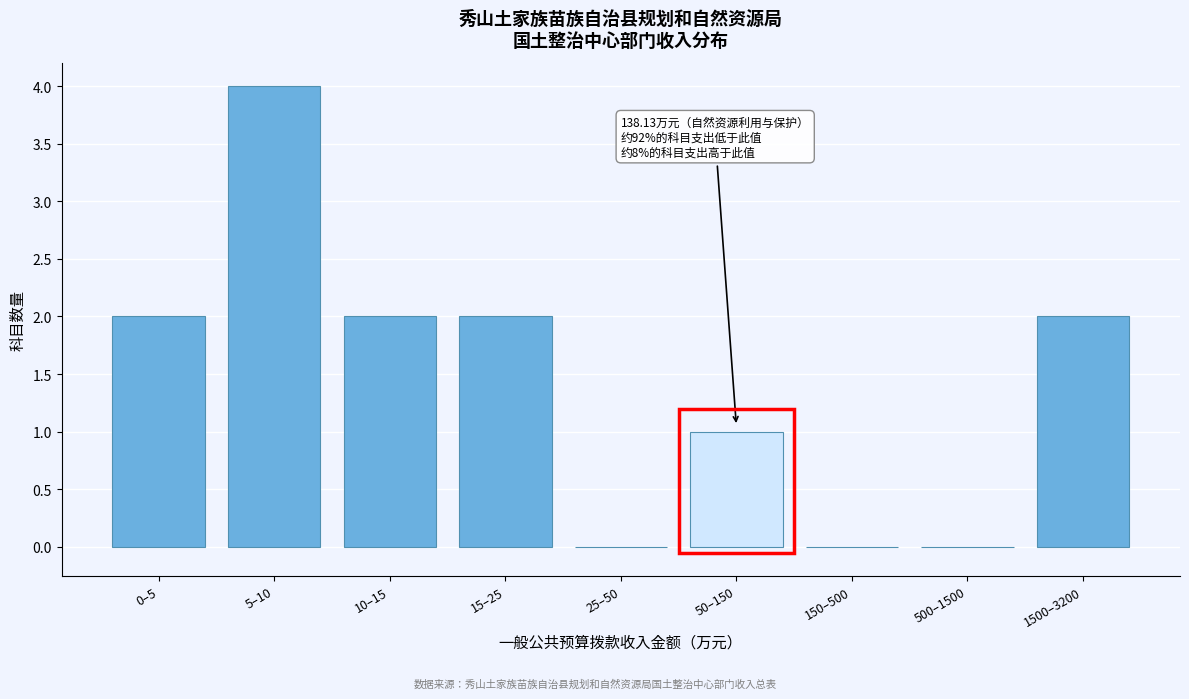

Reading left to right, what are all the values shown in this chart?

0–5=2	5–10=4	10–15=2	15–25=2	25–50=0	50–150=1	150–500=0	500–1500=0	1500–3200=2